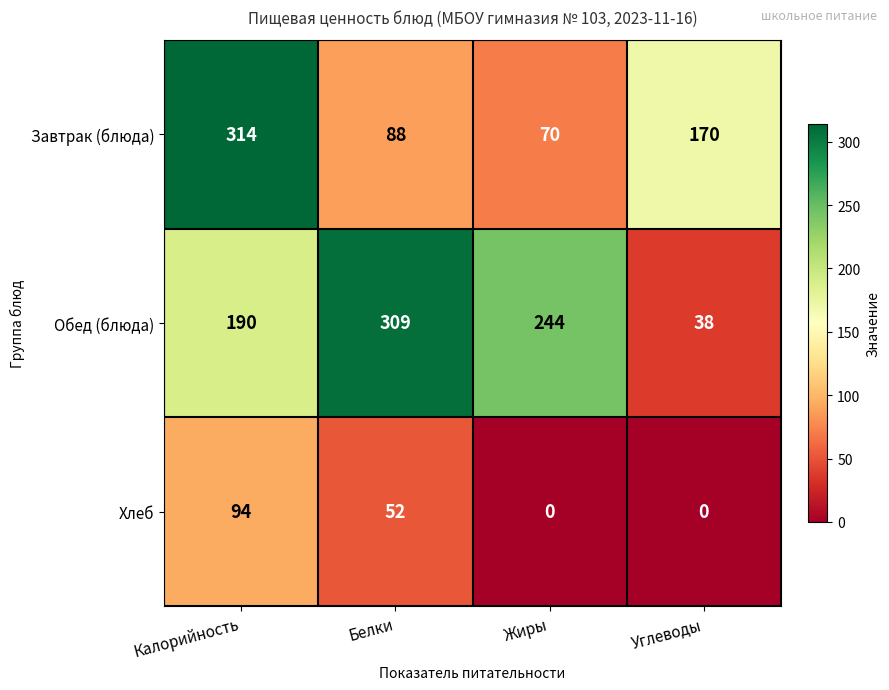

At which label is Обед (блюда) closest to 173?

Калорийность